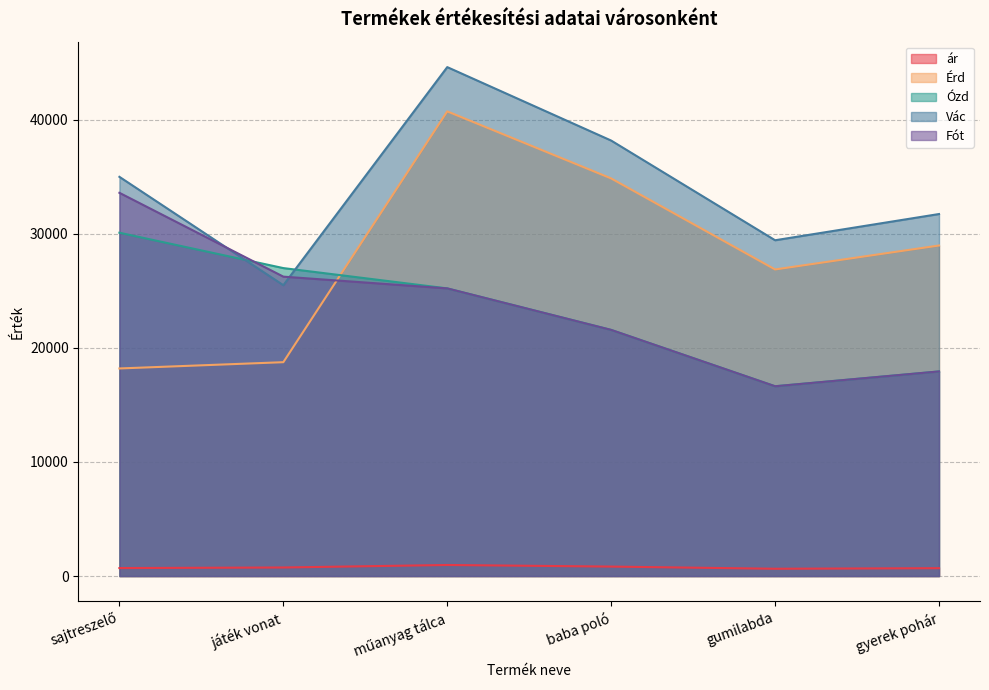

True or false: Érd and Vác intersect in this chart.

False